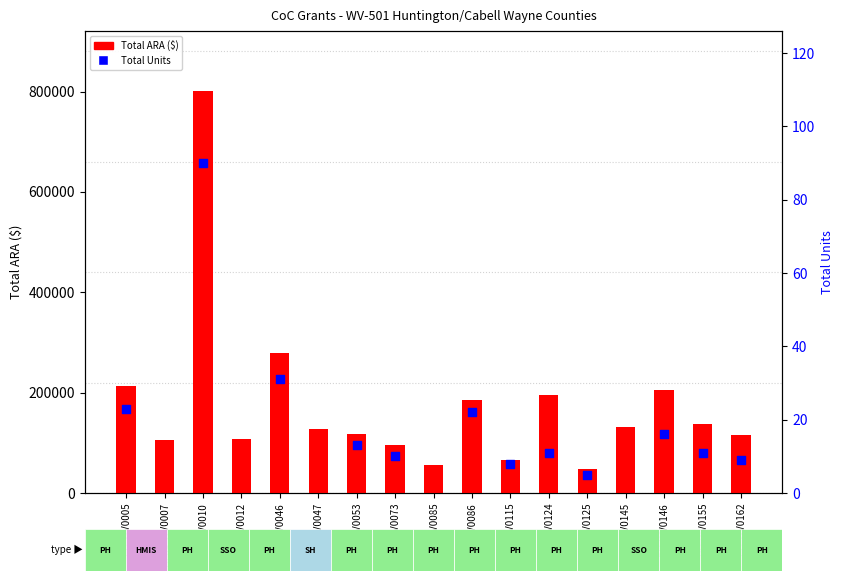

At how many categories does at least one series exceed 325270?

1